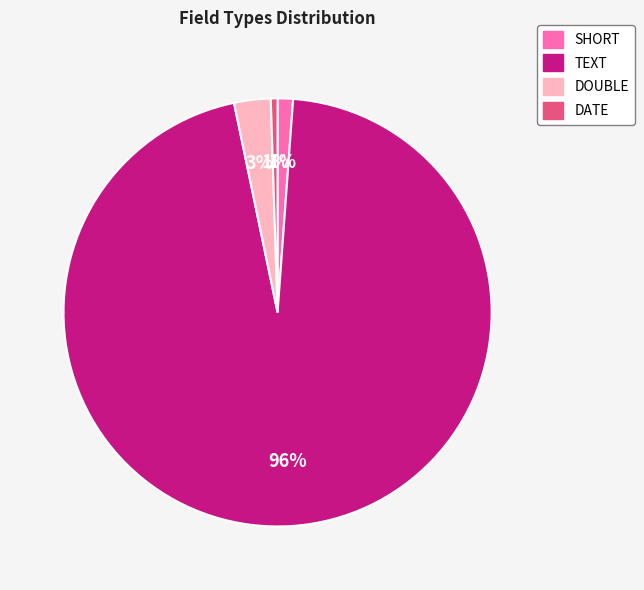

Which slice is the largest?

TEXT